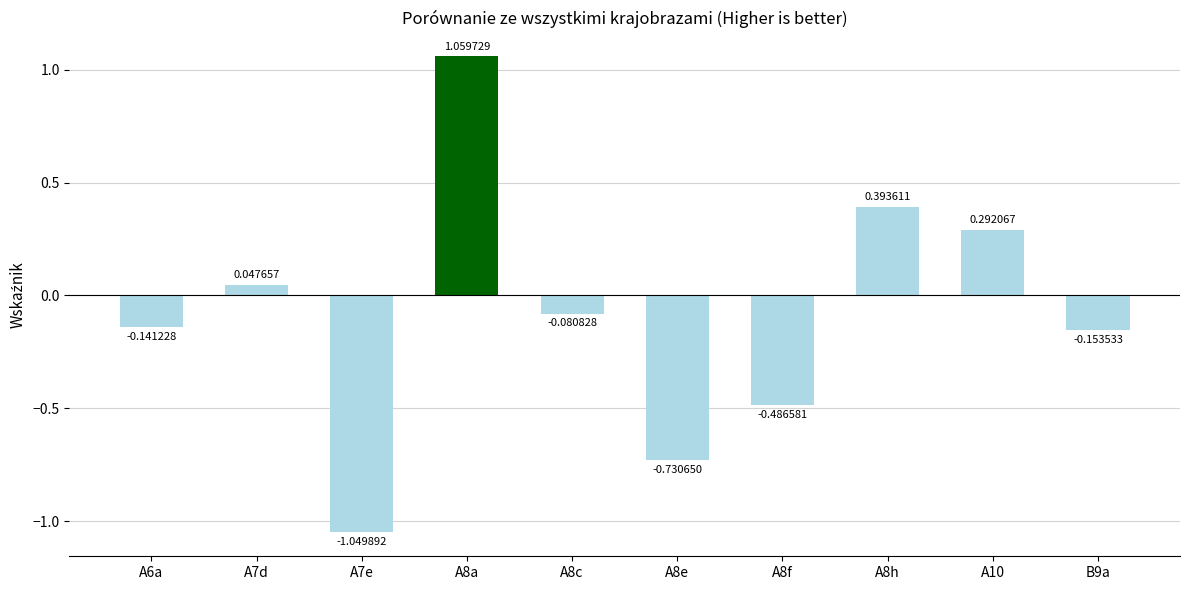

Count the number of categories in the chart.

10